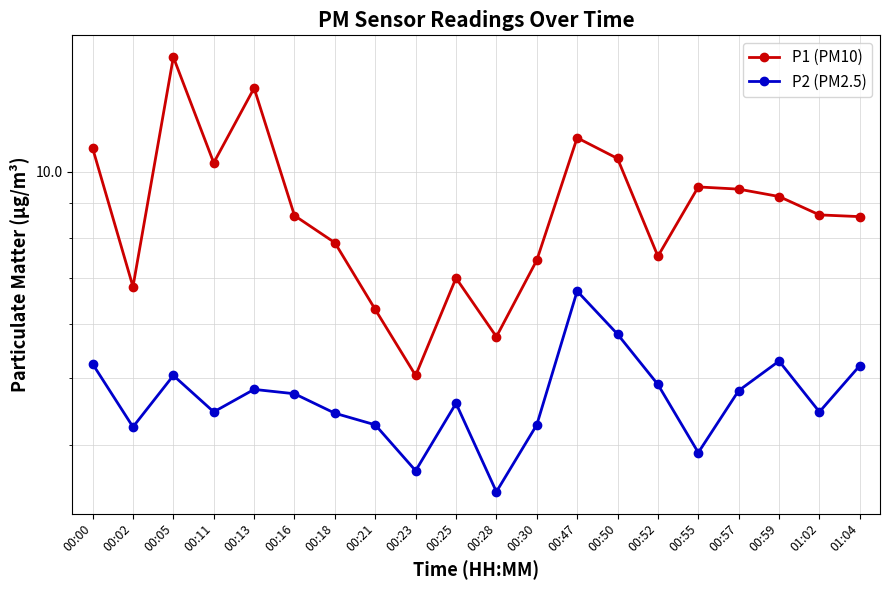

At which label does P2 (PM2.5) first exceed 4?

00:00